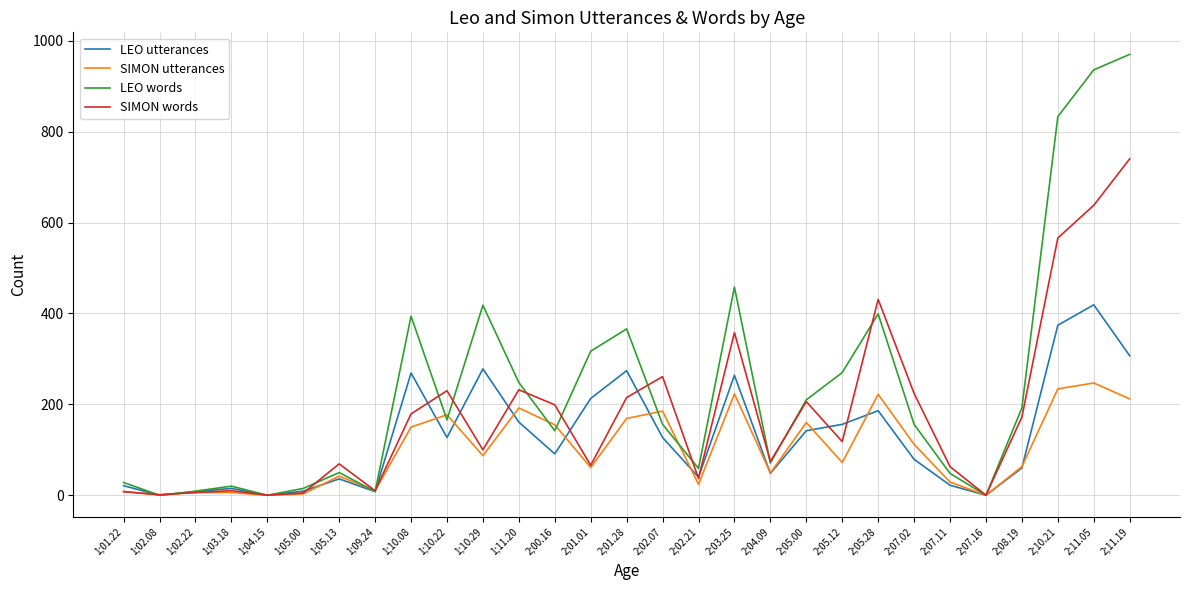

In SIMON words, how many points are higher than both neighbors (excluding endpoints)?

8